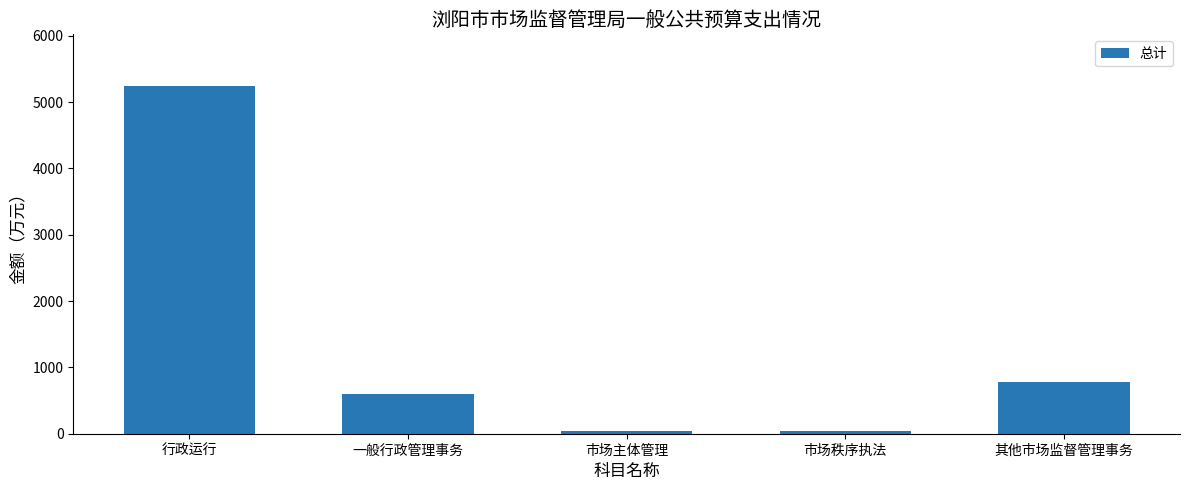

What is the change in value from 行政运行 to 市场秩序执法?

-5199.6